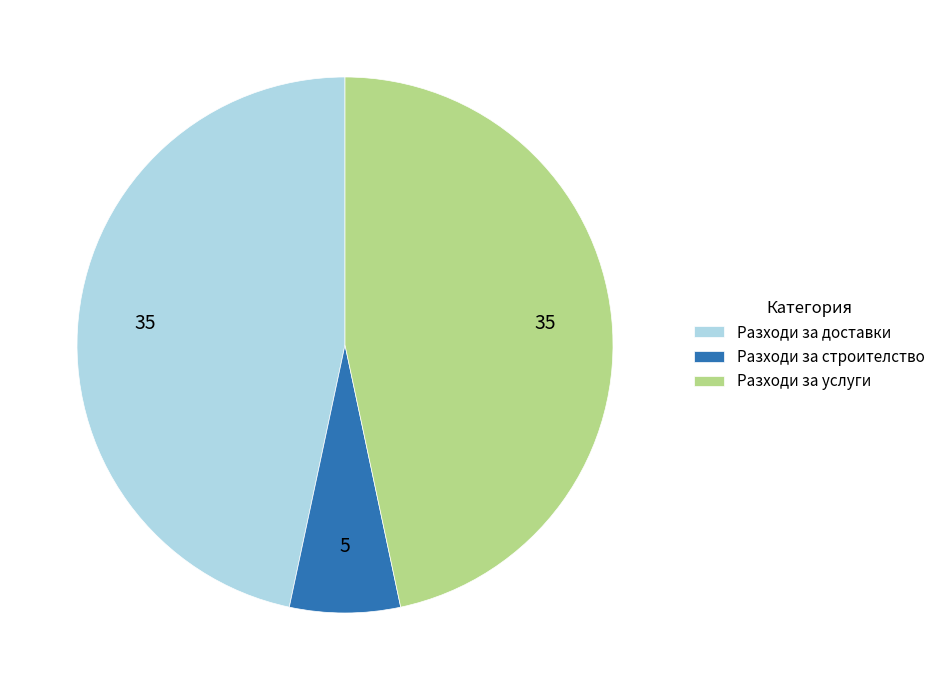

Combined, do Разходи за строителство and Разходи за услуги account for over 50%?

Yes